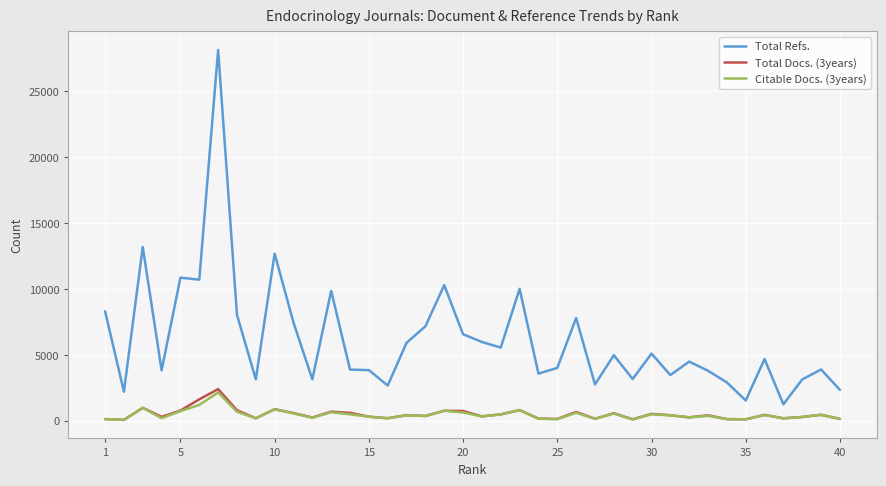

True or false: Total Refs. and Total Docs. (3years) cross at least once.

False